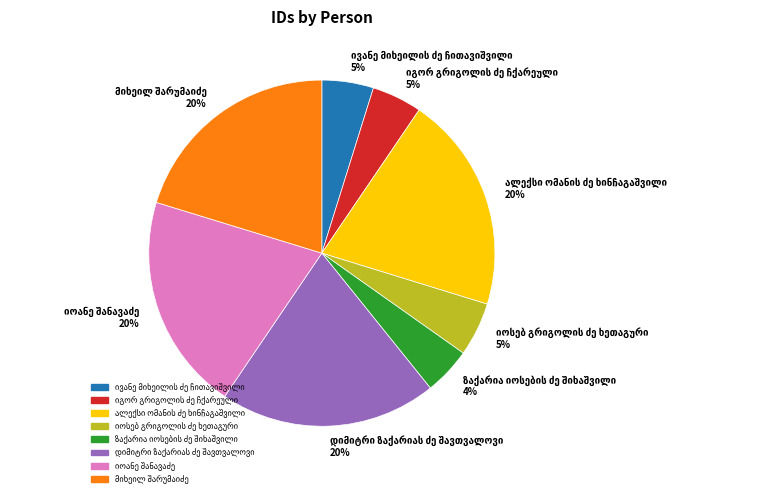

To the nearest percent, what is the difference between the largest and smallest slice percentages?

16%